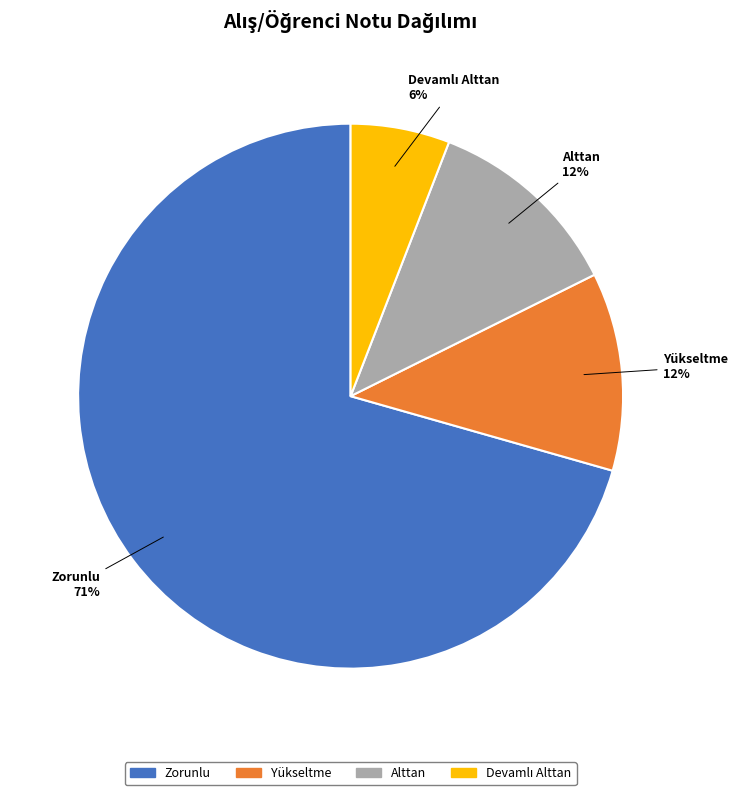

What is the ratio of the value at Alttan to the value at Zorunlu?

0.2